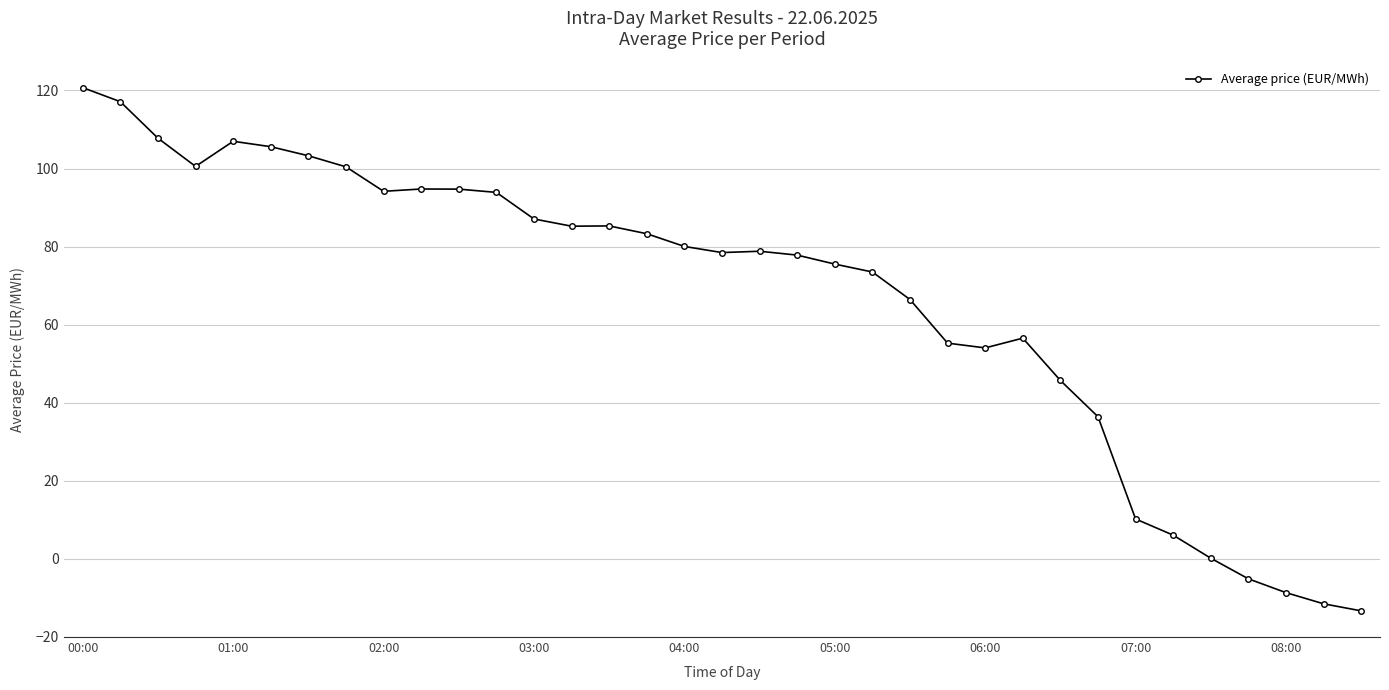

What is the minimum value shown in the chart?

-13.4